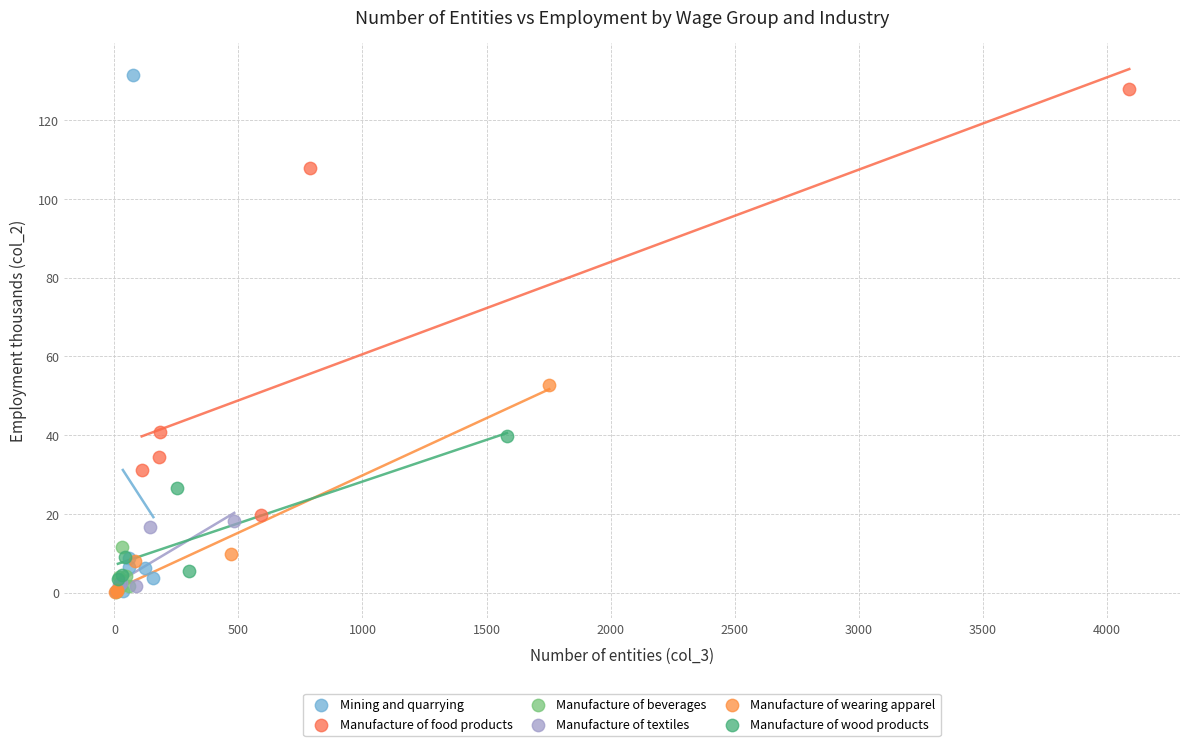

Which series has the largest Y range (max minus min)?

Mining and quarrying